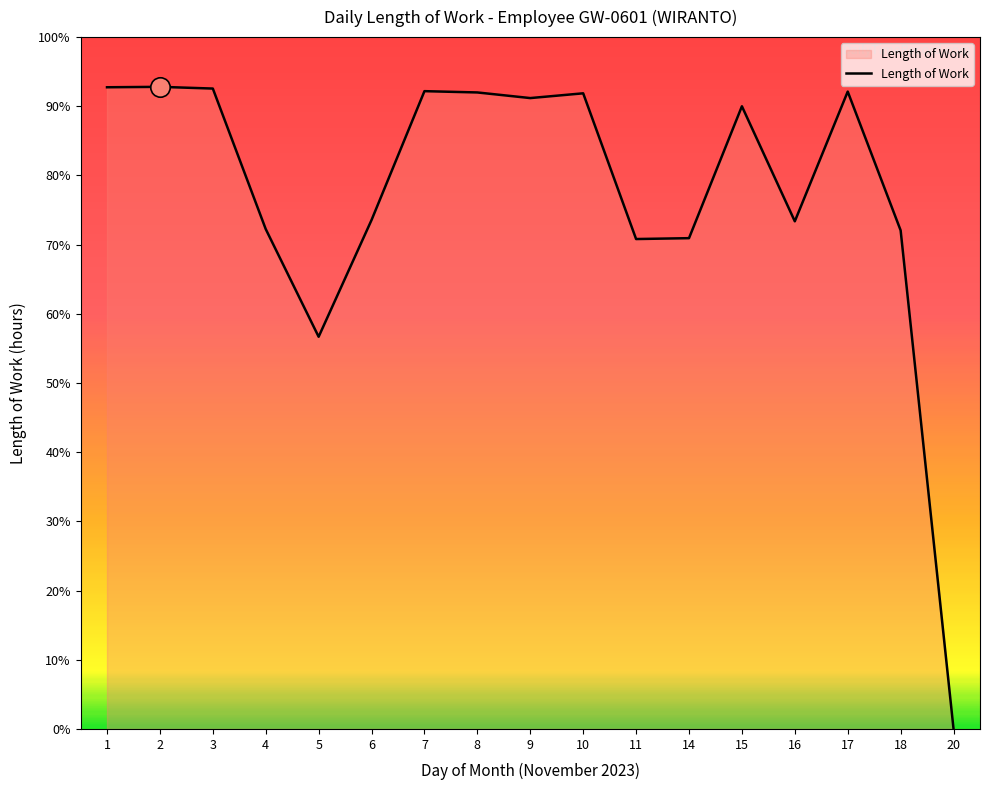

Does the chart have visible grid lines?

No